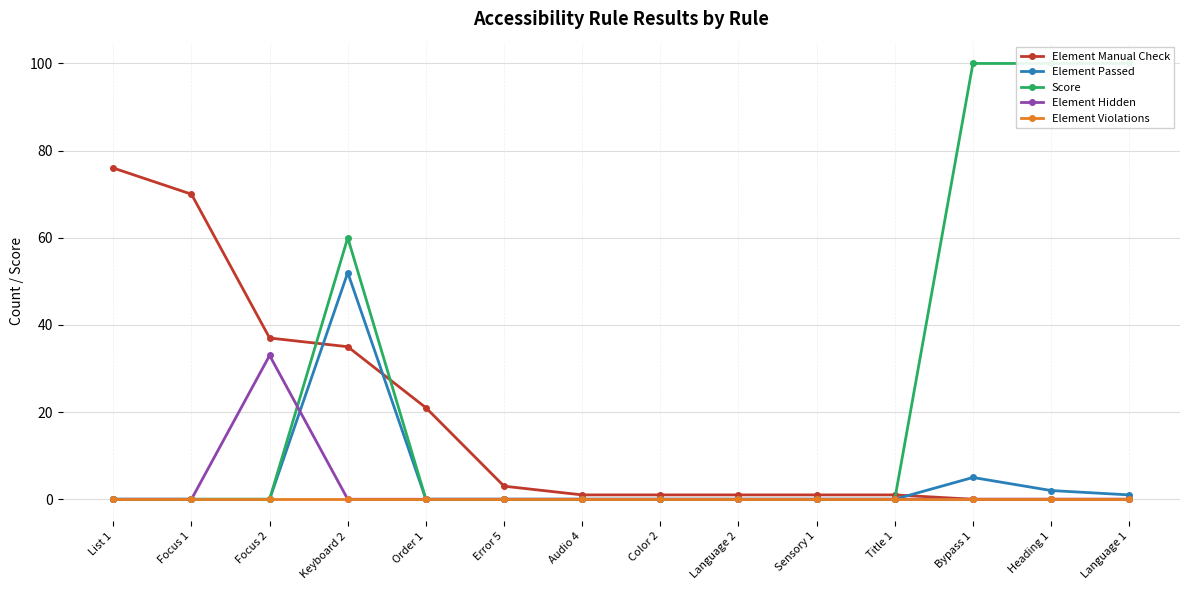

How many values in the Element Passed series exceed 0?

4